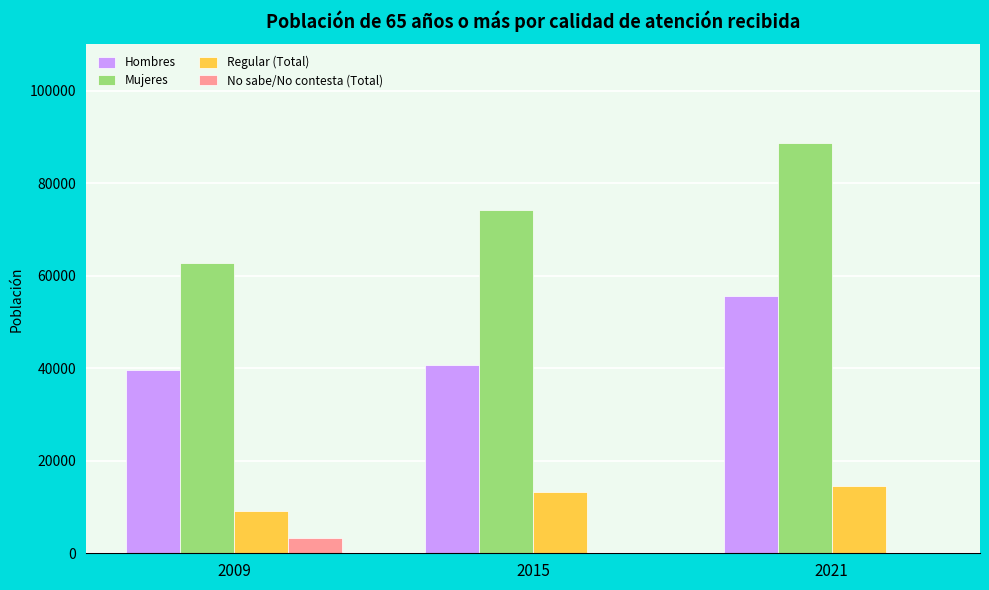

Is the value of No sabe/No contesta (Total) at 2015 greater than the value of Regular (Total) at 2021?

No